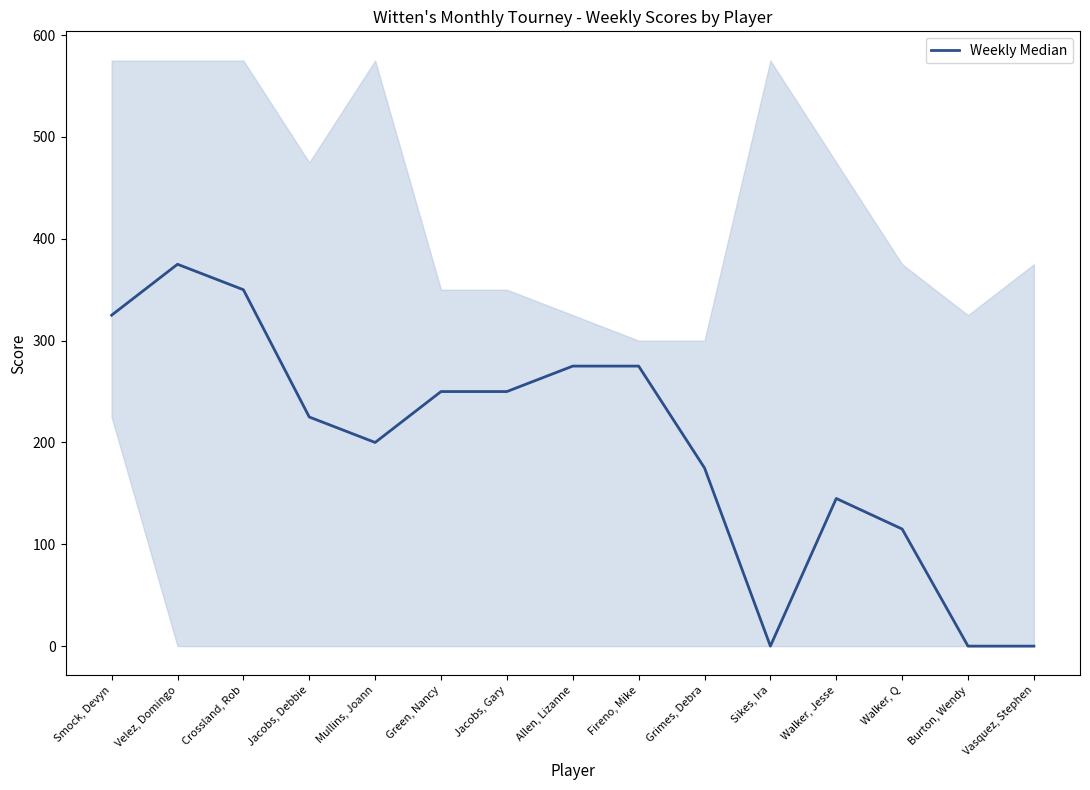

The value at Walker, Jesse is 228. True or false?

False